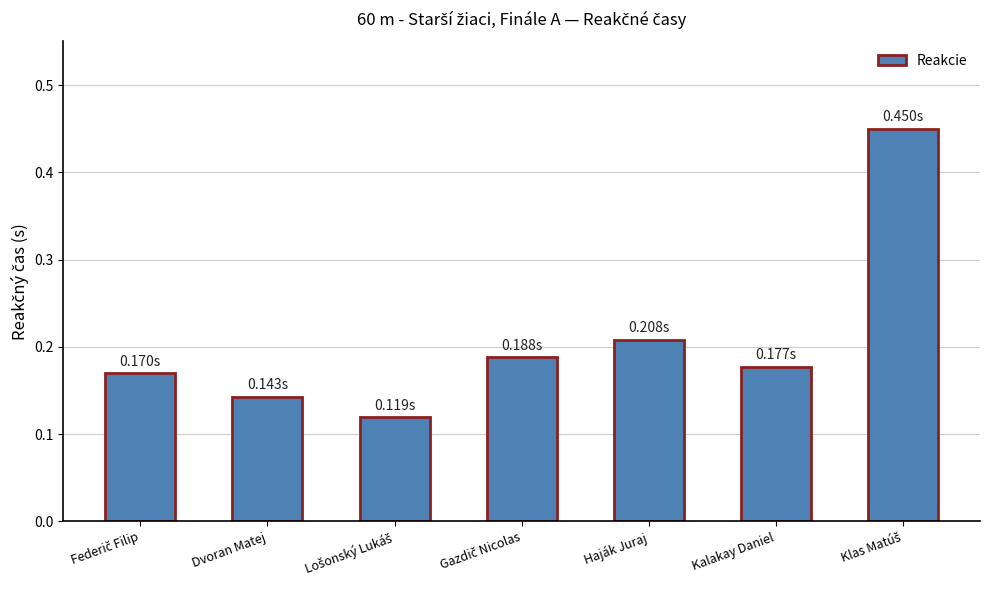

How many values are between 0 and 1?

7